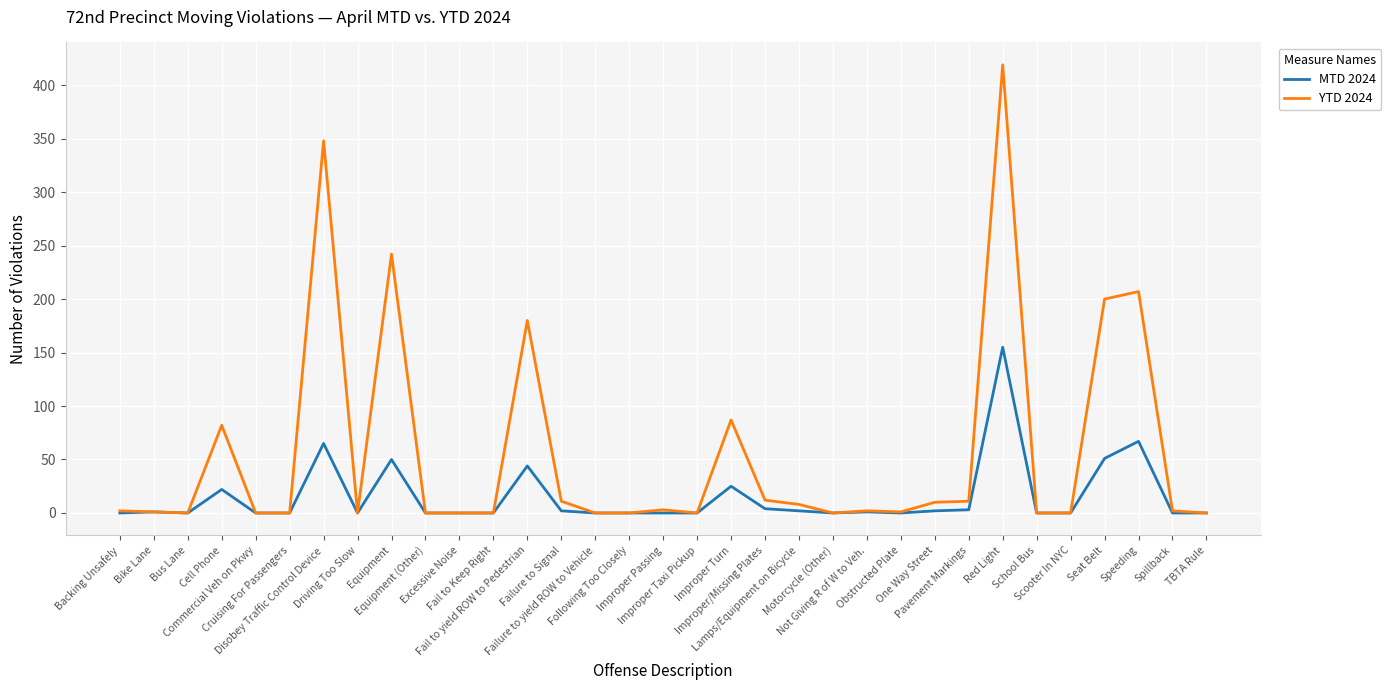

Which series has the widest spread of values?

YTD 2024